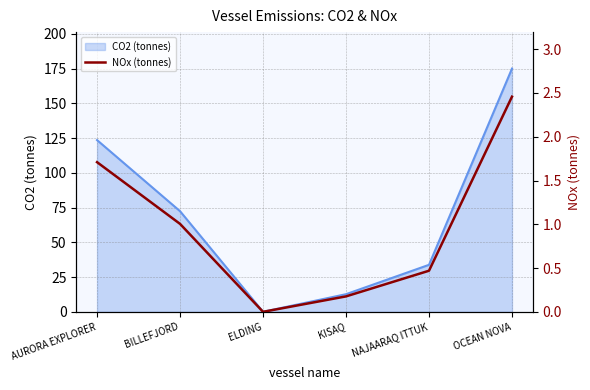

True or false: CO2 (tonnes) has a value of 123.5 at AURORA EXPLORER.

True